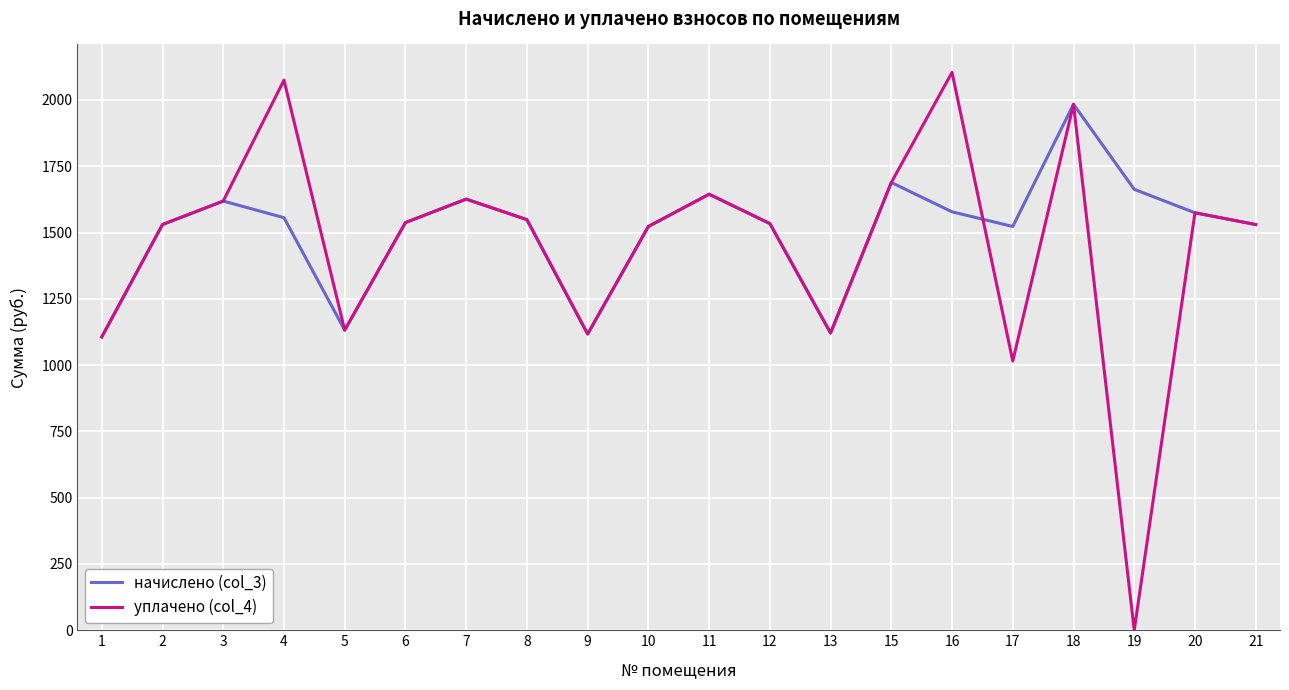

List the series in order of their peak value, highest first.

уплачено (col_4), начислено (col_3)